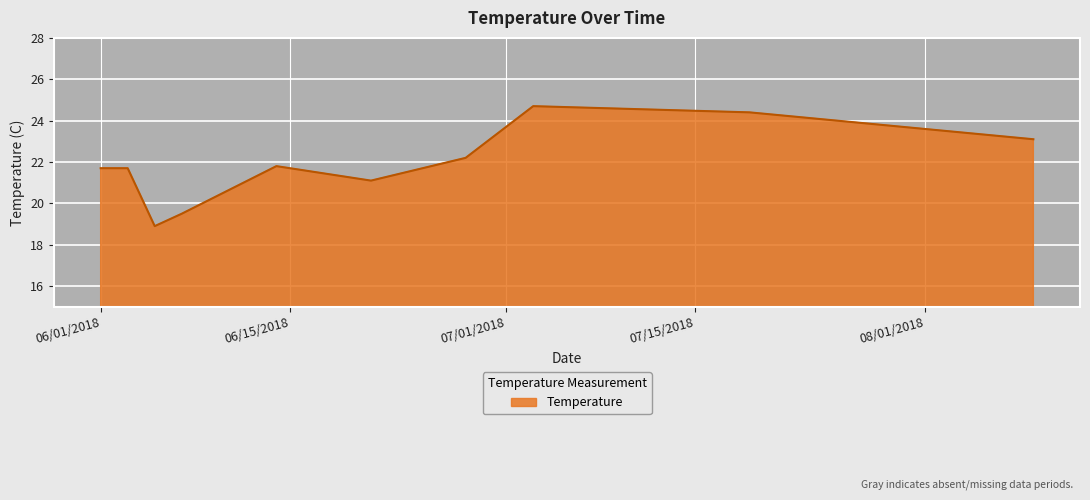

Reading left to right, transcribe all the data shown in this chart.

21.7	21.7	18.9	19.5	21.8	21.1	22.2	24.7	24.4	23.1